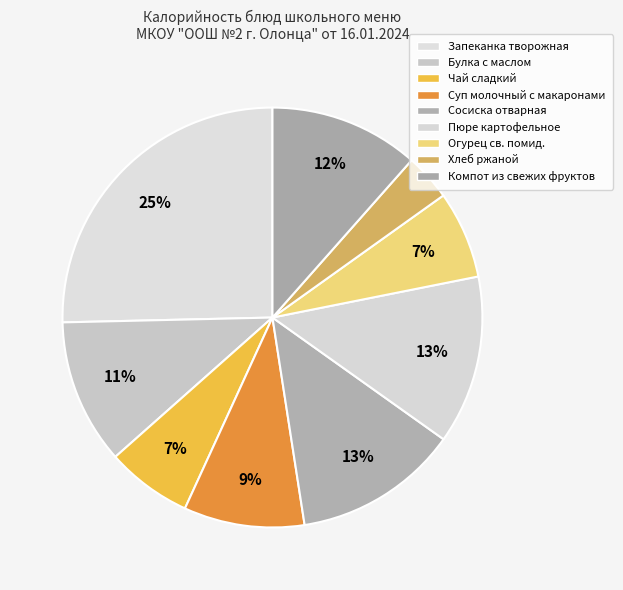

To the nearest percent, what percentage of the pie is Суп молочный с макаронами?

9%